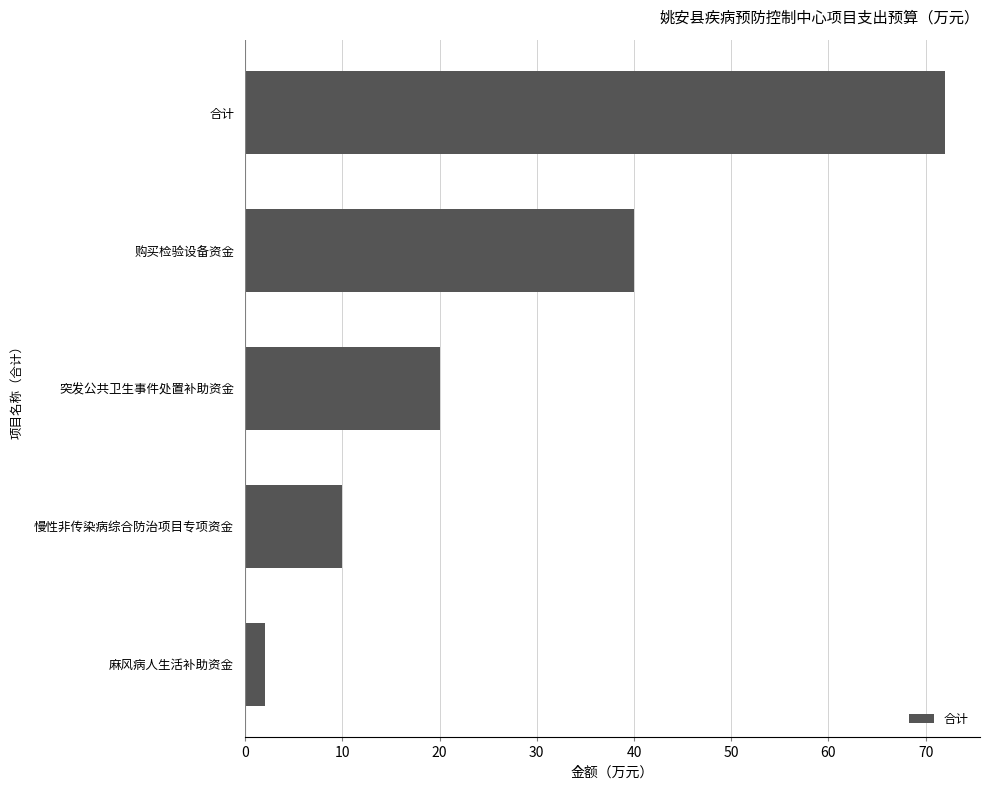

The chart shows a value of 40 at 购买检验设备资金. True or false?

True